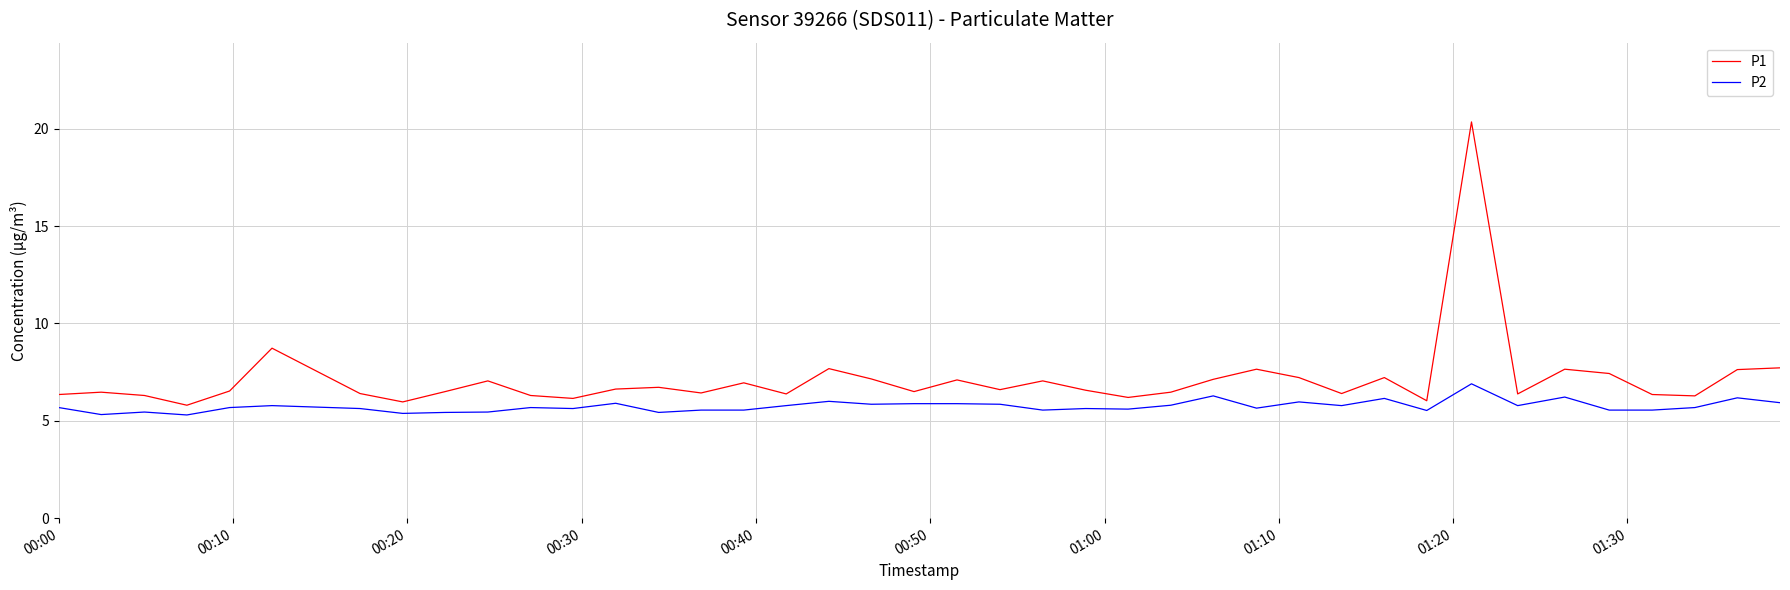

Rank the series by their average value, from highest to lowest.

P1, P2